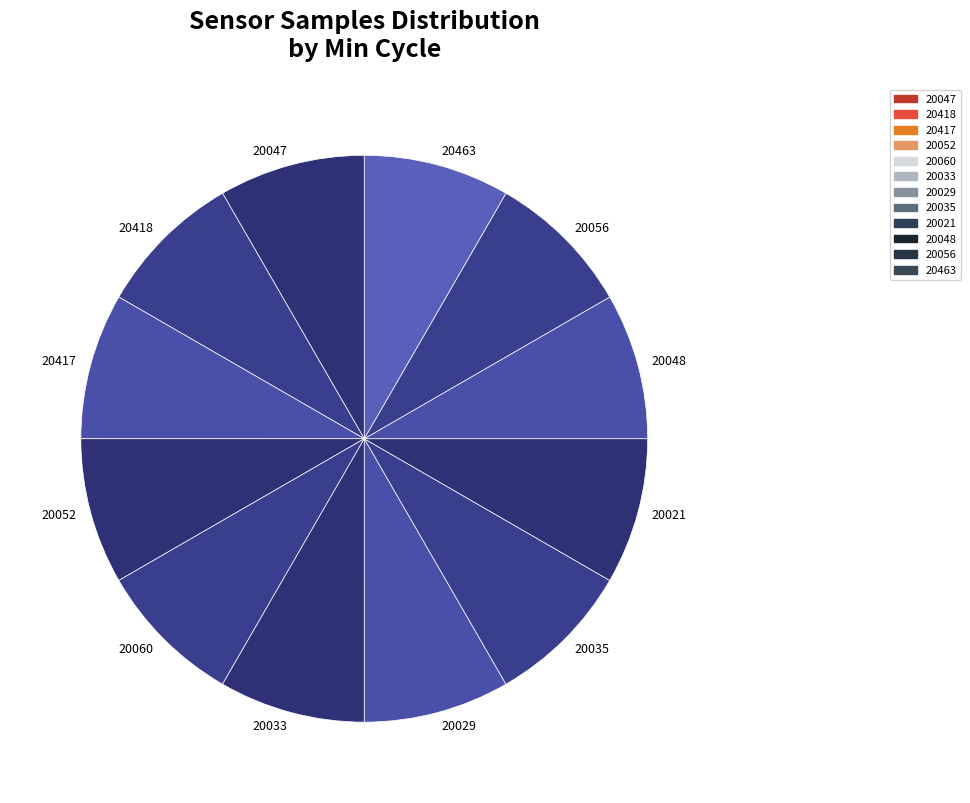

Is 20418 the majority of the pie?

No